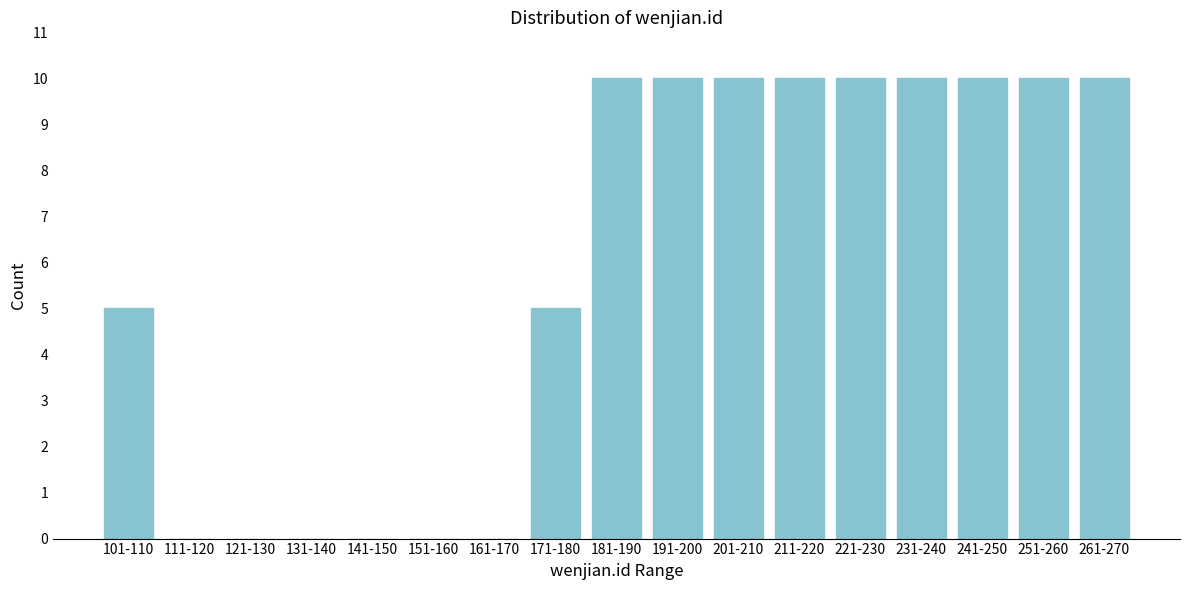

Reading right to left, list all the values displayed in this chart.

261-270=10	251-260=10	241-250=10	231-240=10	221-230=10	211-220=10	201-210=10	191-200=10	181-190=10	171-180=5	161-170=0	151-160=0	141-150=0	131-140=0	121-130=0	111-120=0	101-110=5